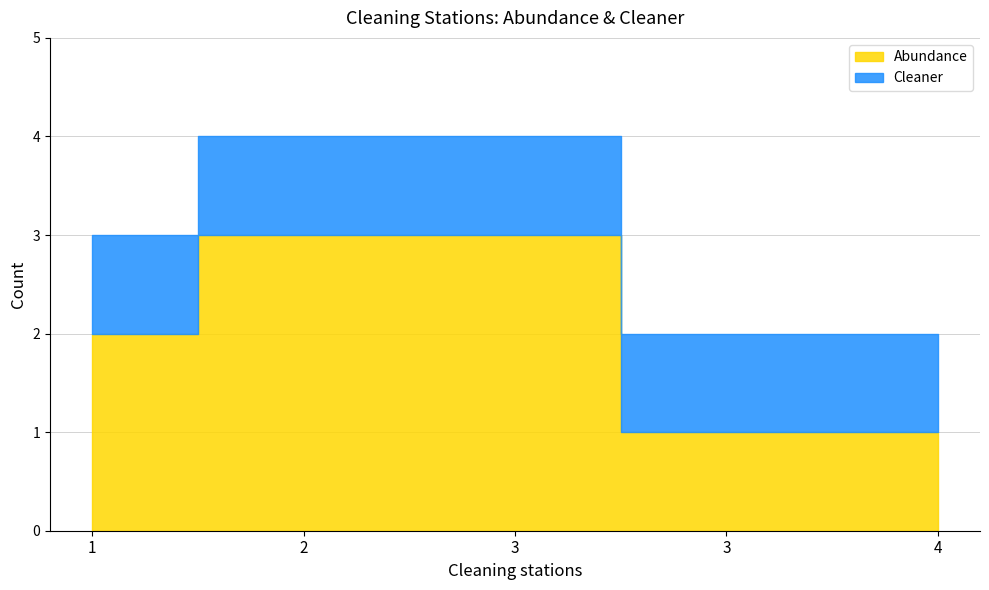

How many series are shown in this chart?

2